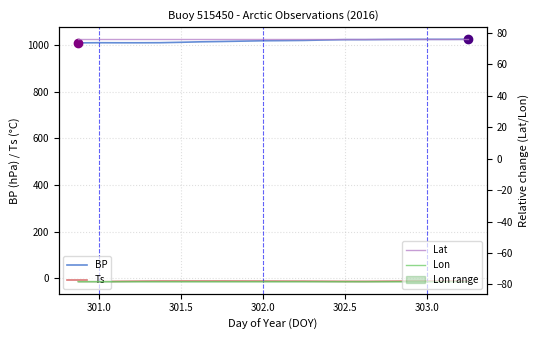

True or false: Lat and Lon cross at least once.

False